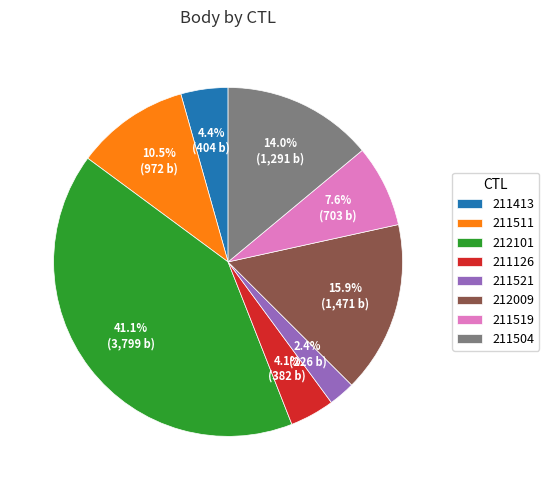

To the nearest percent, what is the difference between the 211519 and 211413 slice percentages?

3%